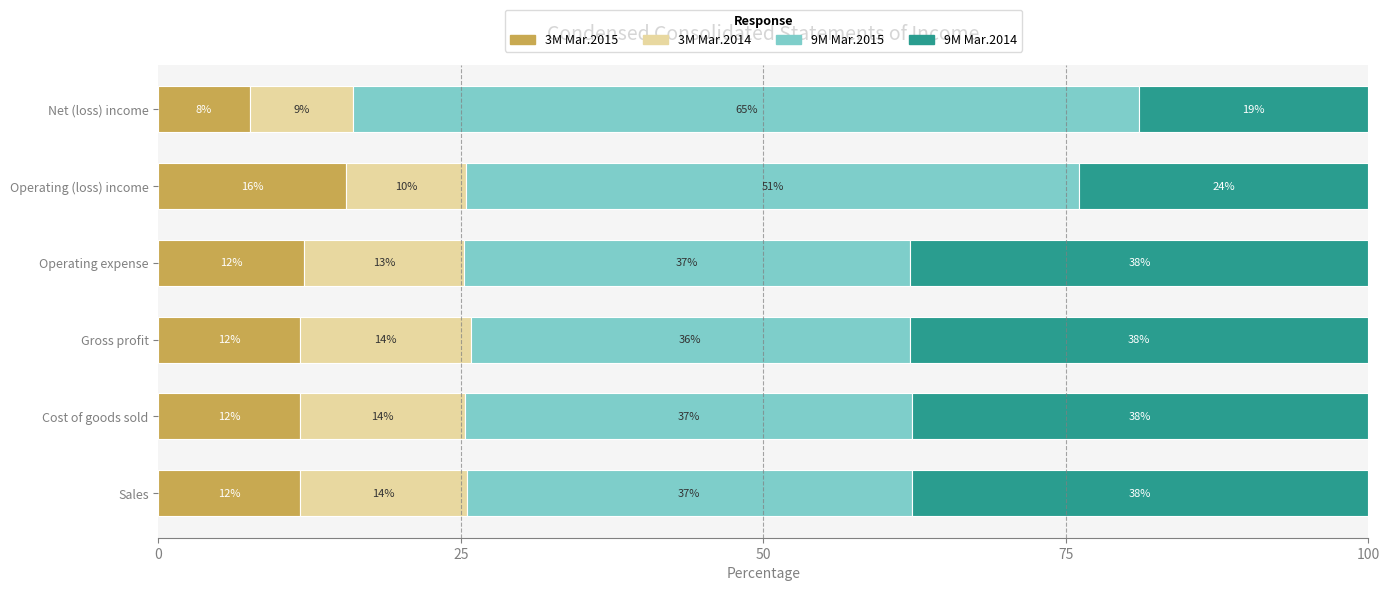

What is the minimum value for 3M Mar.2015?

7.5